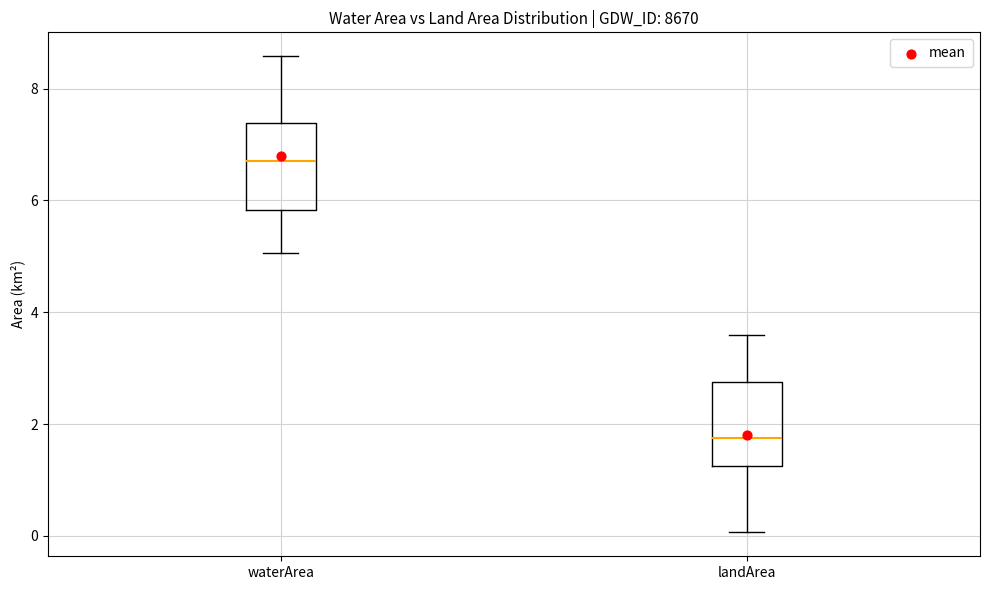

Reading left to right, transcribe this box plot: for each box, give where its median line is, the range the box spans, and where its two whiskers end, as read against the y-axis. The values are not printed on the chart, so give them approximately, as read against the axis.

waterArea: median 6.8, box 5.8 to 7.4, whiskers 5.0 to 8.6
landArea: median 1.8, box 1.2 to 2.8, whiskers 0.0 to 3.6